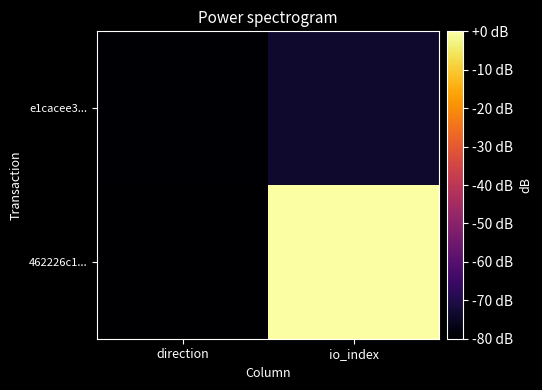

Reading left to right, what are all the values shown in this chart?

462226c1...: direction=-80.0	io_index=0.0
e1cacee3...: direction=-79.6	io_index=-73.7